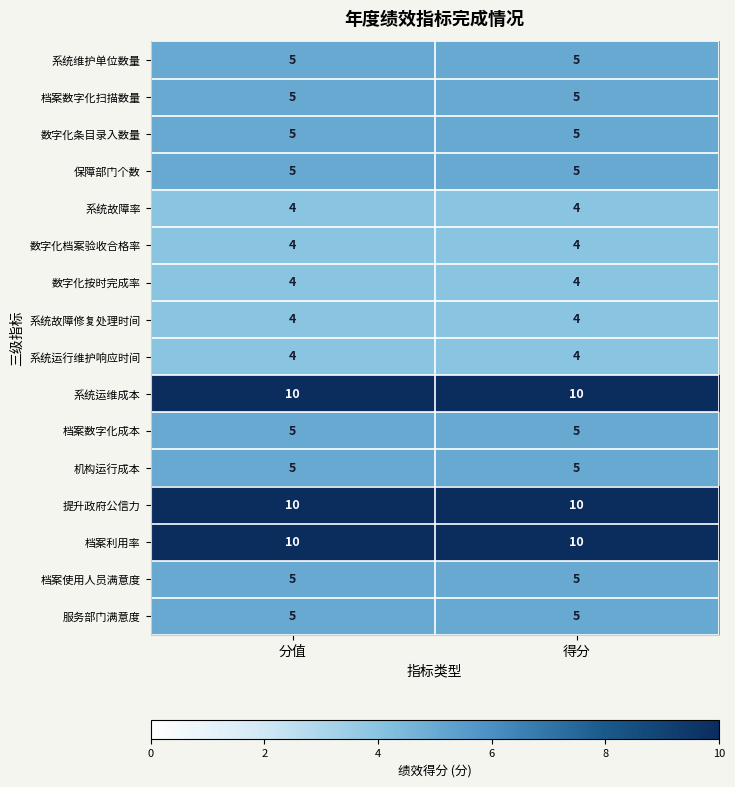

True or false: 系统故障率 has a value of 4 at 分值.

True